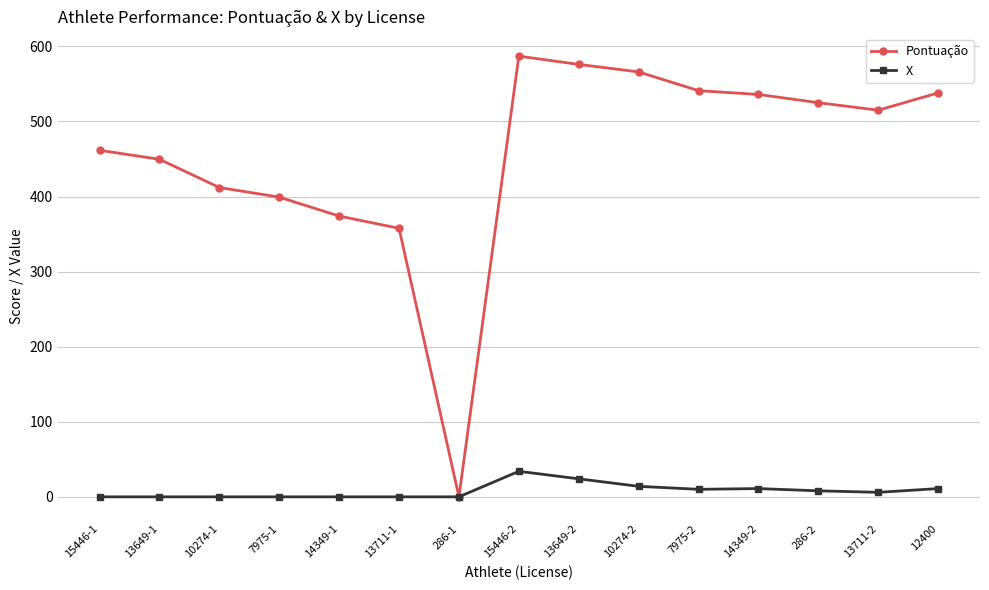

How many lines are shown in the chart?

2